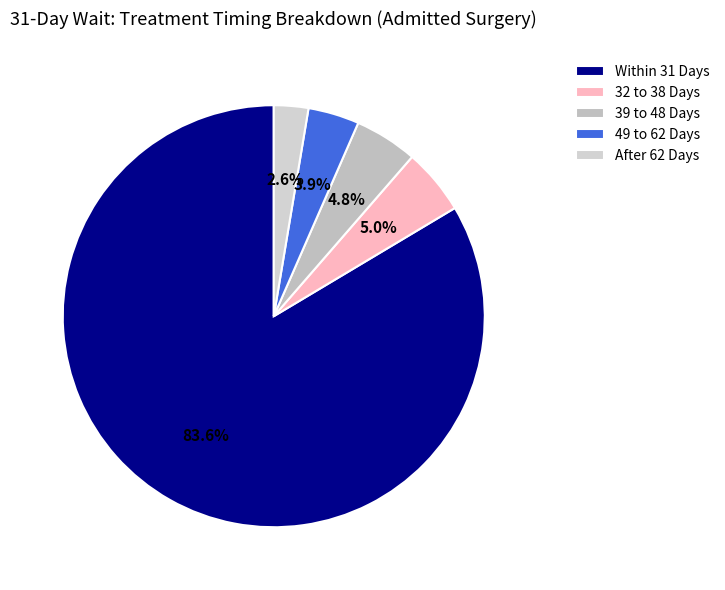

How many slices are in this pie chart?

5